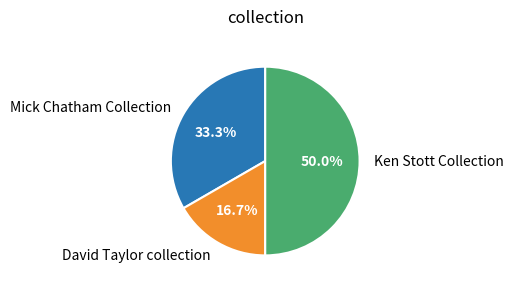

Approximately how many times larger is the value at David Taylor collection compared to Mick Chatham Collection?

0.5